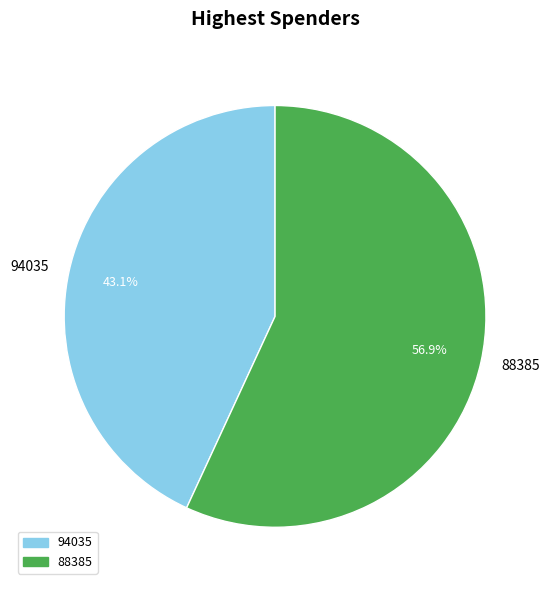

To the nearest percent, what is the difference between the largest and smallest slice percentages?

14%